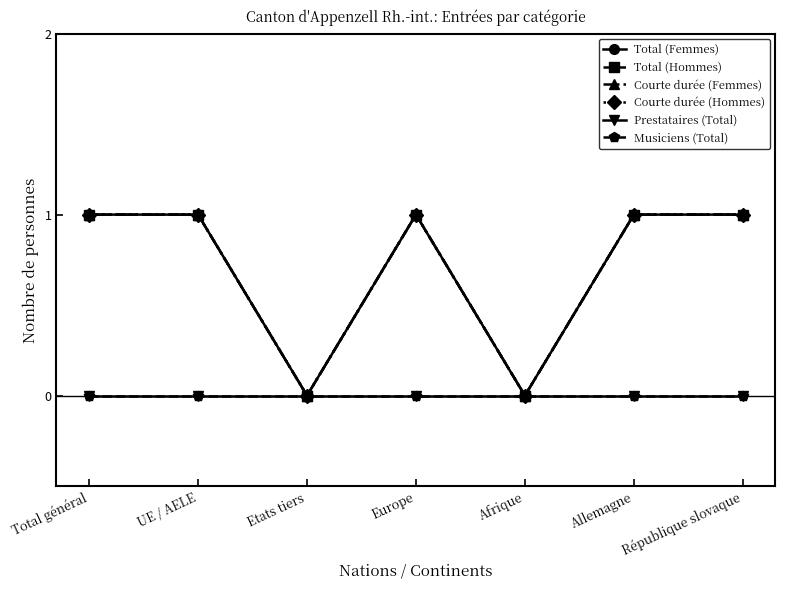

Does the chart have visible grid lines?

No